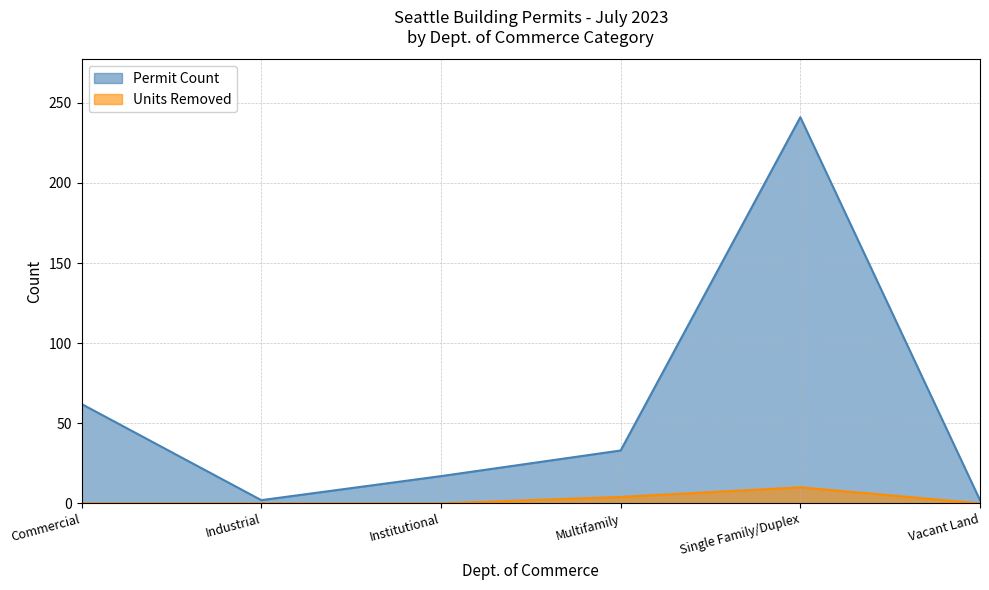

True or false: Permit Count and Units Removed cross at least once.

False